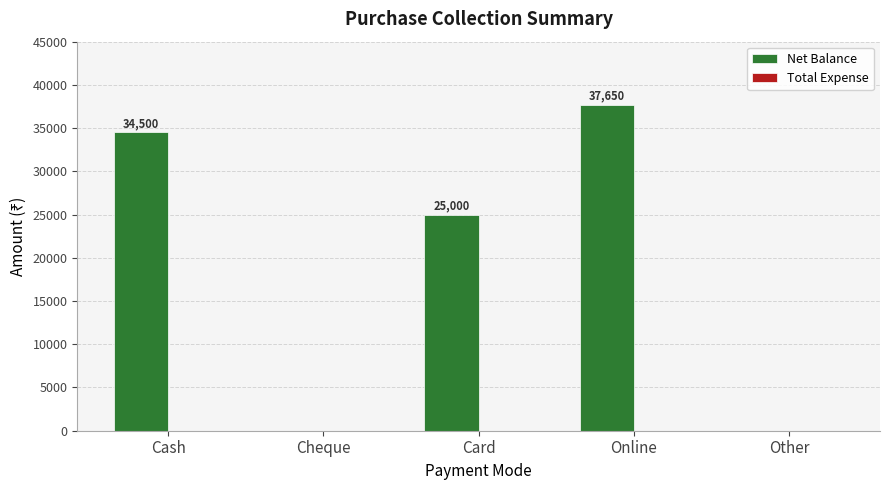

What is the sum of the values at Card and Cheque?

25000